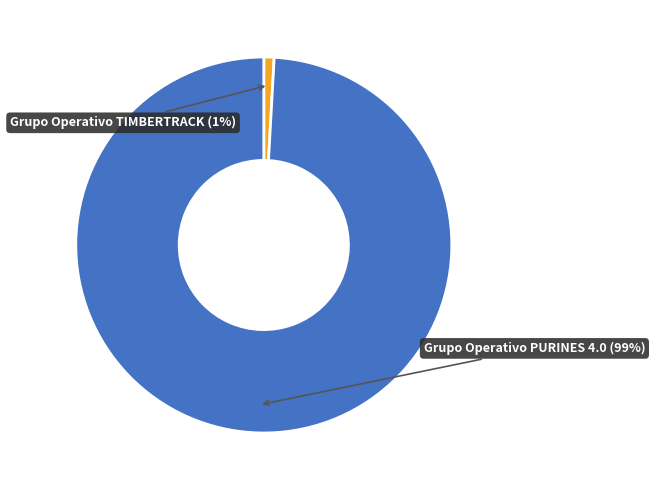

To the nearest percent, what is the difference between the largest and smallest slice percentages?

98%